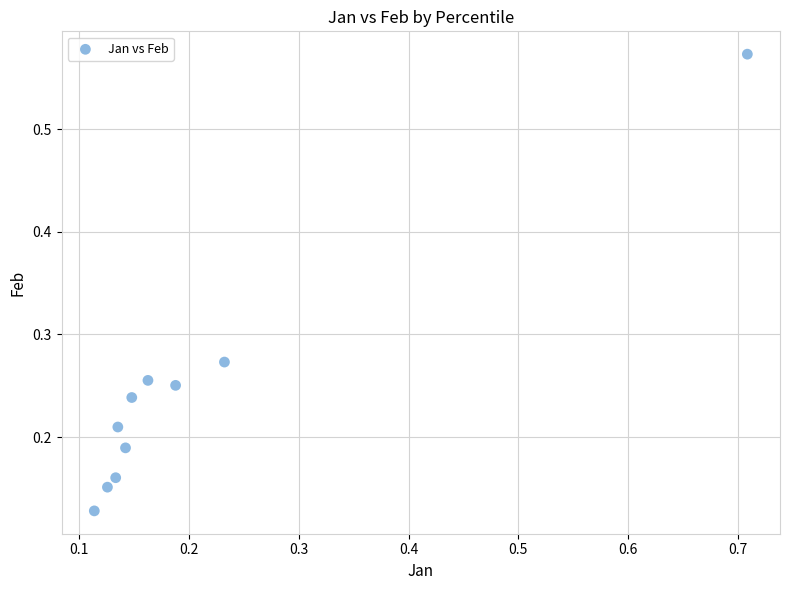

How many data points are displayed?

10